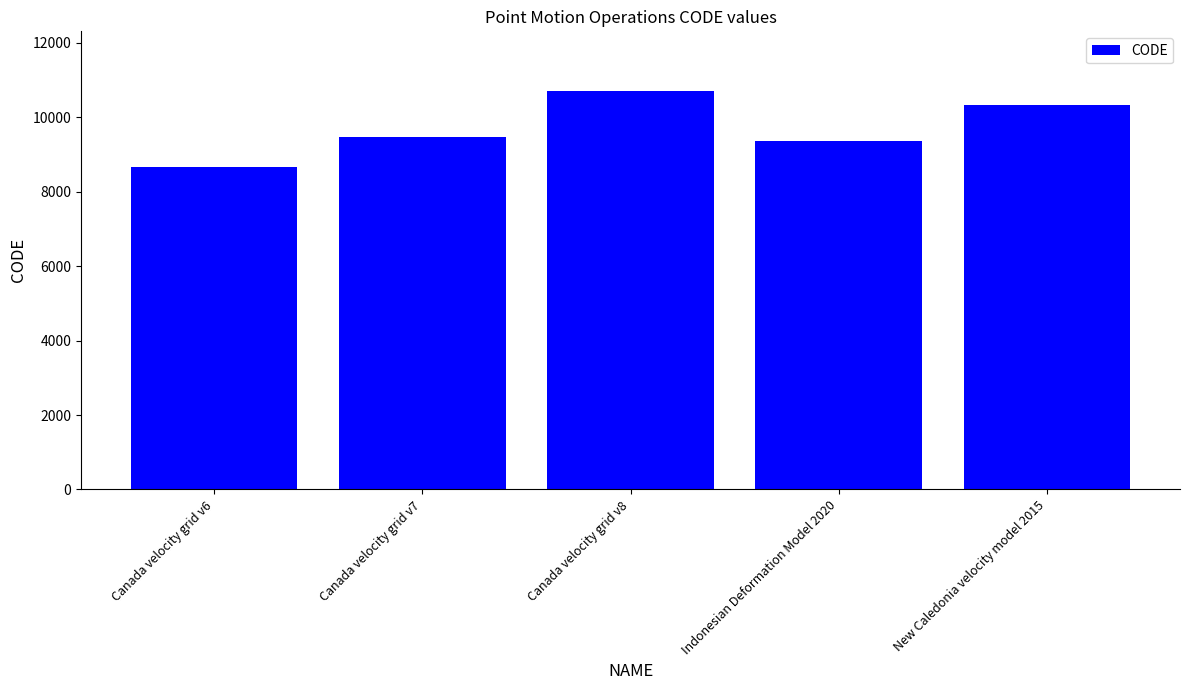

What is the change in value from Canada velocity grid v6 to New Caledonia velocity model 2015?

+1647